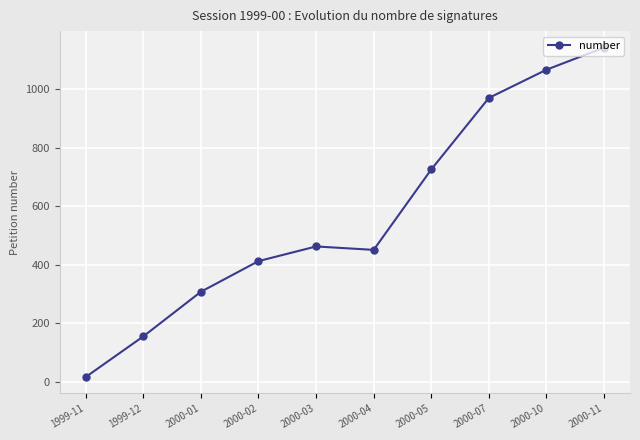

Which category has the lowest value across all series?

1999-11